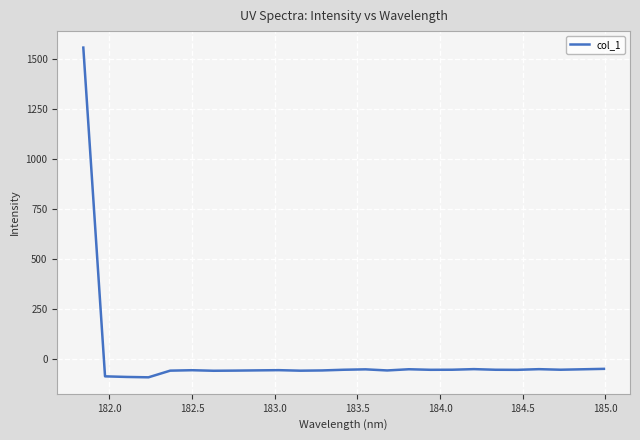

What is the smallest value displayed?

-93.8